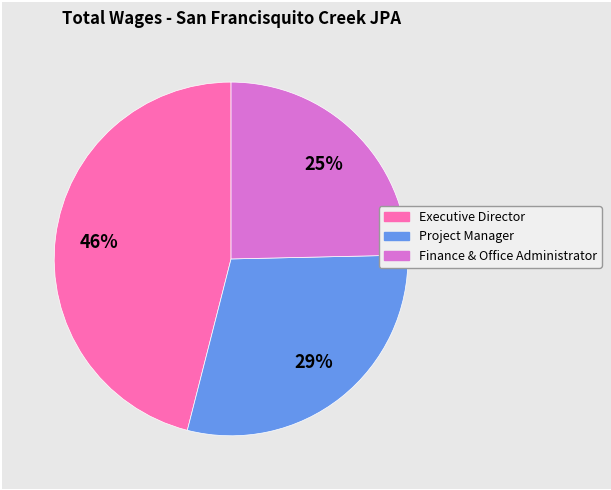

Rank the categories by value from lowest to highest.

Finance & Office Administrator, Project Manager, Executive Director